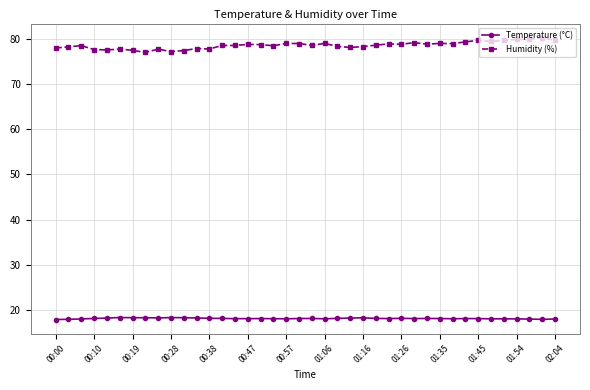

Which series has the widest spread of values?

Humidity (%)